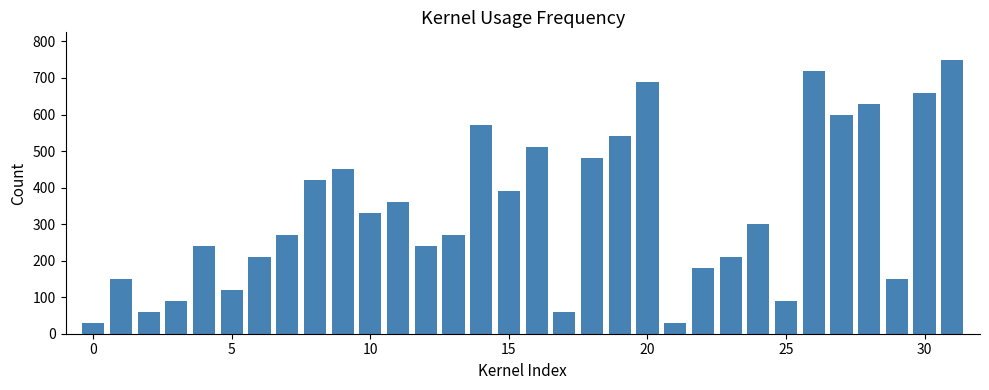

What is the average value?

338